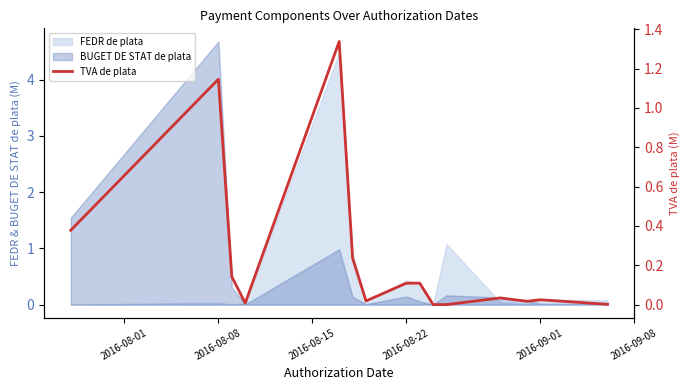

Which has a higher value, 2016-09-01 or 2016-08-08?

2016-08-08